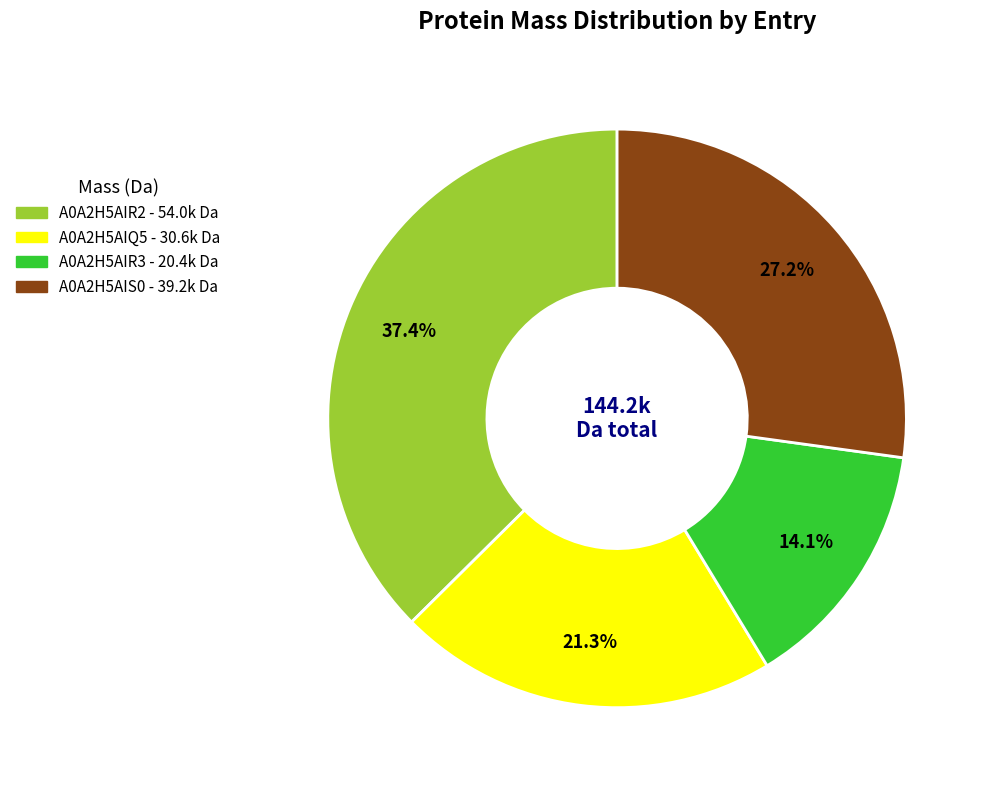

Rank the categories by value from lowest to highest.

A0A2H5AIR3, A0A2H5AIQ5, A0A2H5AIS0, A0A2H5AIR2